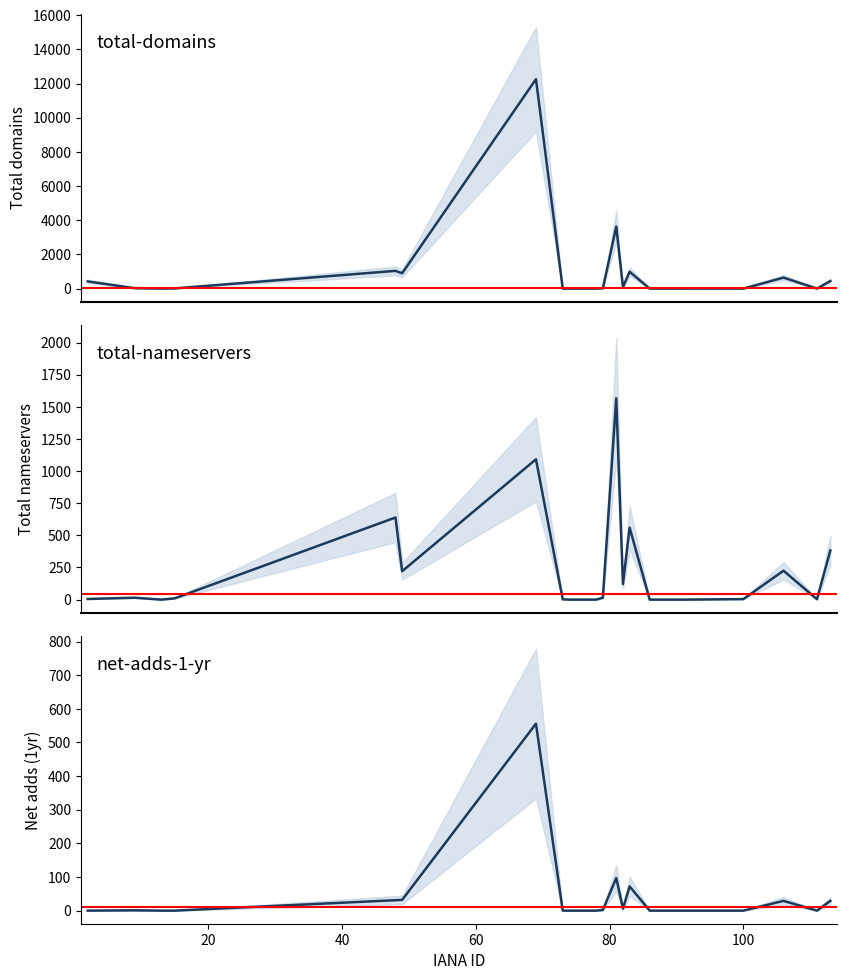

Reading left to right, transcribe all the data shown in this chart.

total-domains: 420	28	0	12	1039	898	12260	1	0	0	17	3633	86	987	0	0	1	644	1	446
total-nameservers: 5	15	0	10	639	221	1092	2	0	0	15	1567	121	560	0	0	4	225	3	382
net-adds-1-yr: 0	1	0	0	31	32	556	0	0	0	2	97	6	72	0	0	0	29	0	29